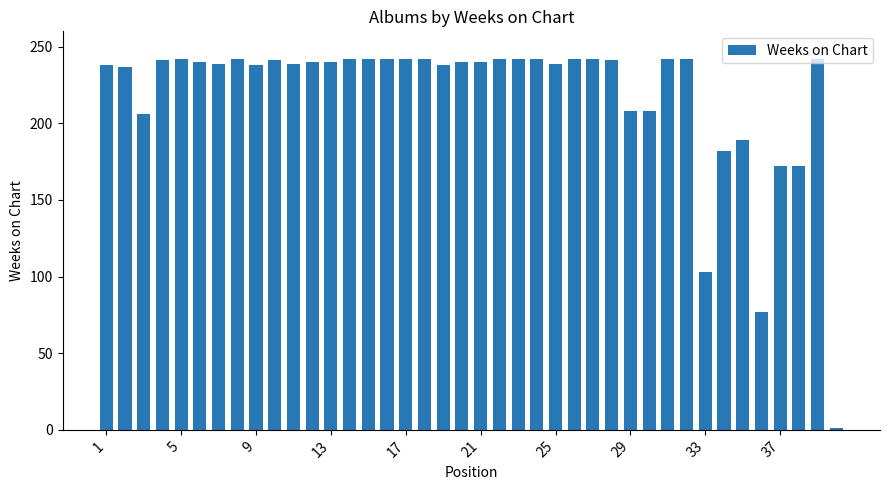

What is the greatest value displayed?

242